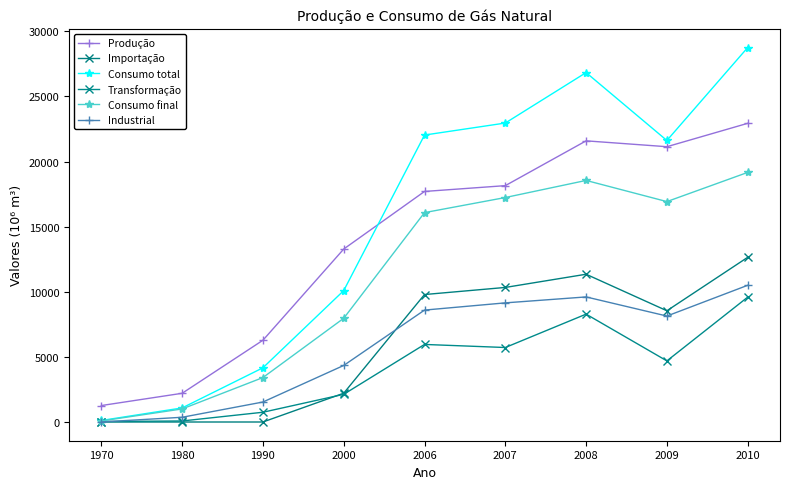

Between 2000 and 1980, which is larger?

2000